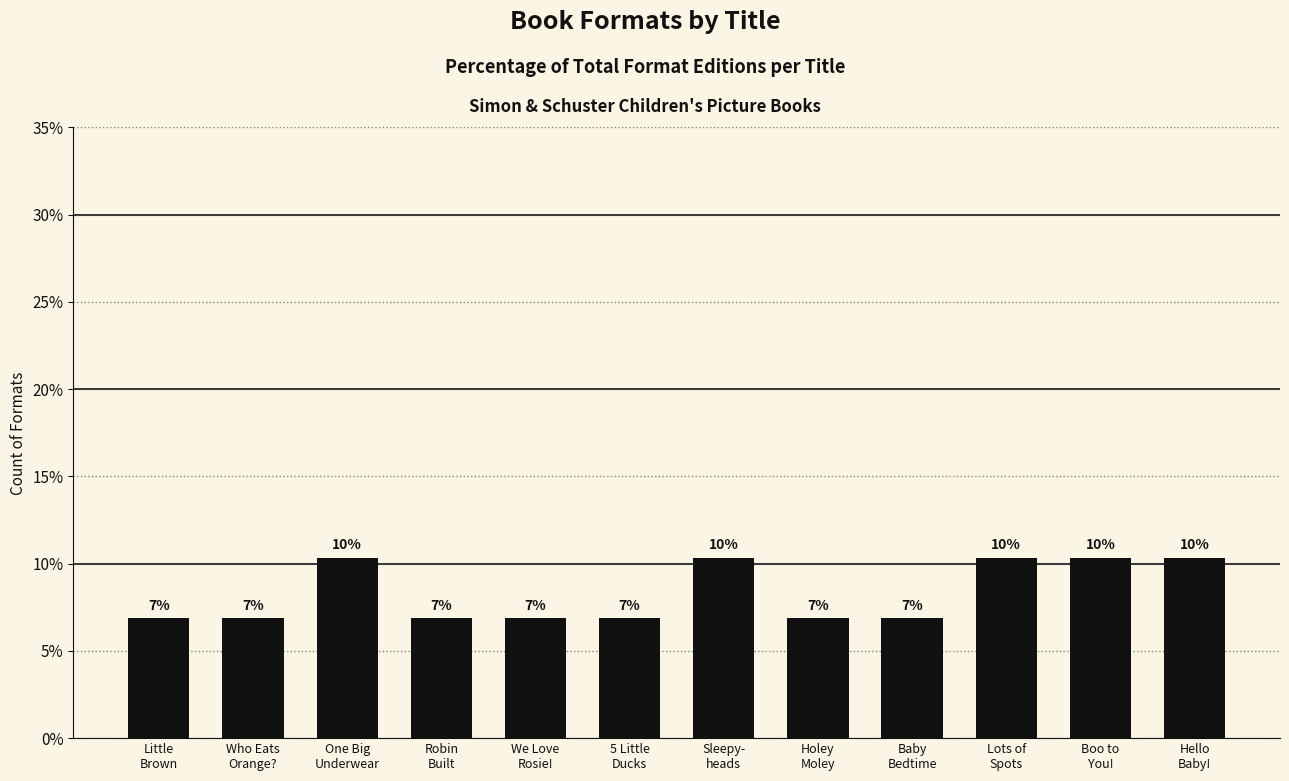

List the labels in order of value, smallest first.

Little
Brown, Who Eats
Orange?, Robin
Built, We Love
Rosie!, 5 Little
Ducks, Holey
Moley, Baby
Bedtime, One Big
Underwear, Sleepy-
heads, Lots of
Spots, Boo to
You!, Hello
Baby!